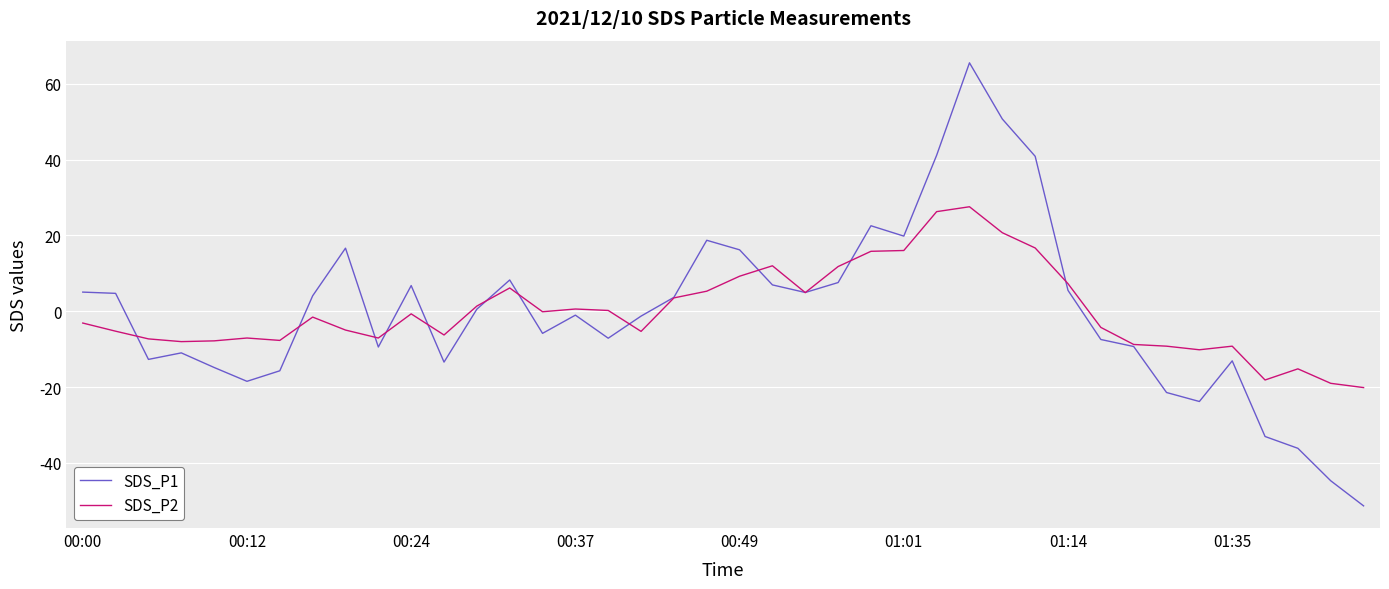

Rank the series by their maximum value, from highest to lowest.

SDS_P1, SDS_P2